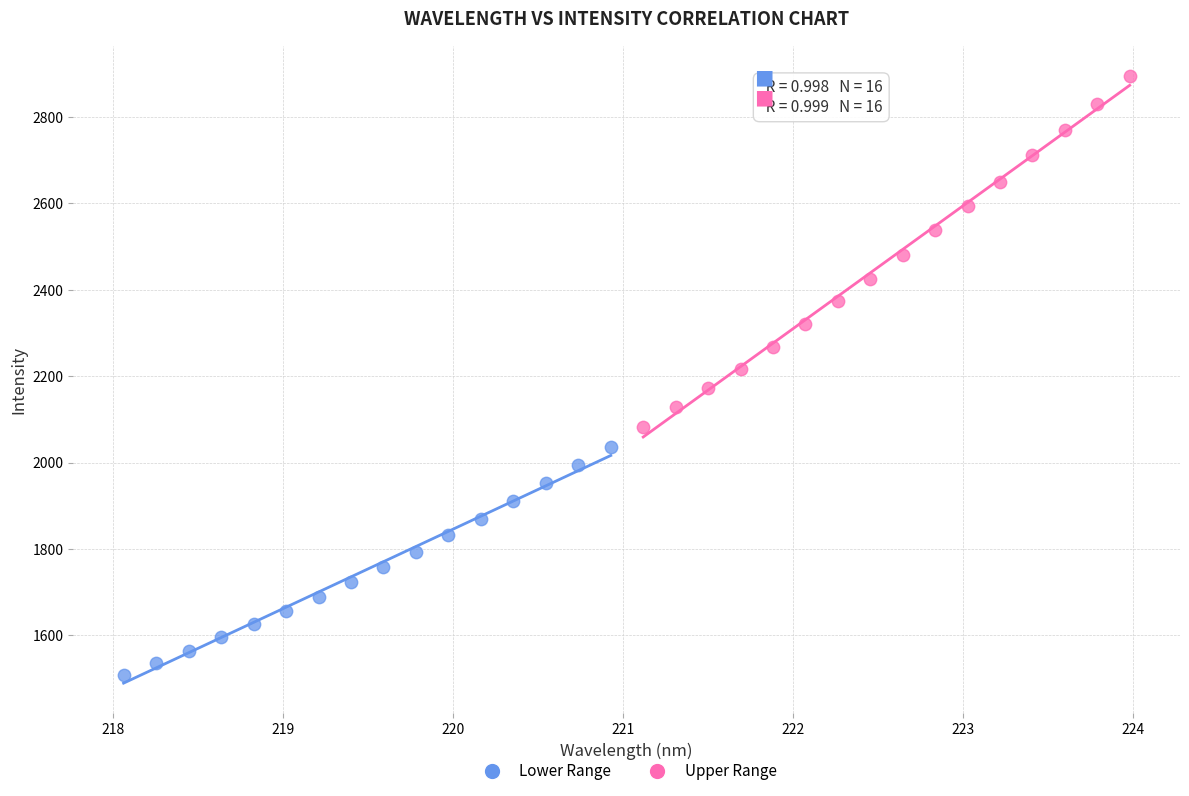

Which series has the widest spread of Y values?

Upper Range